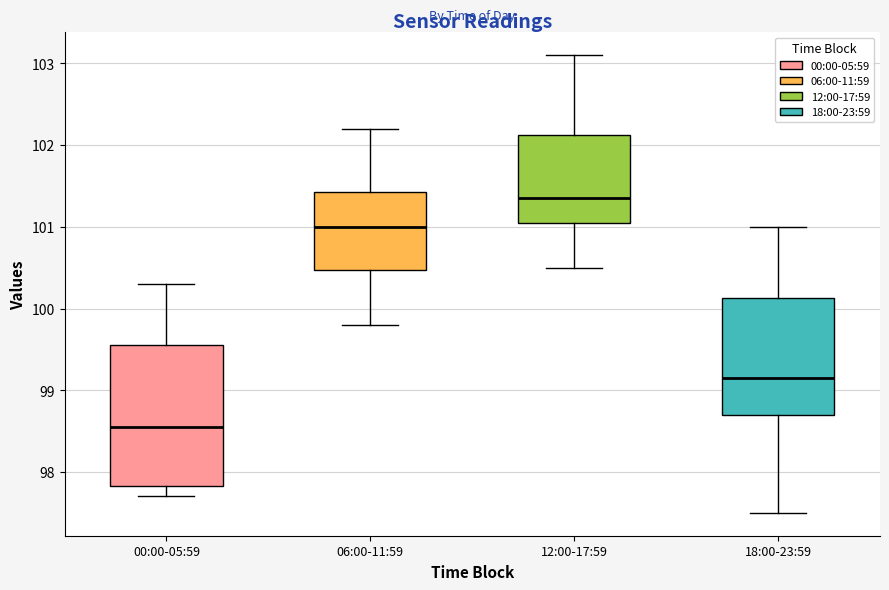

Where is the lower edge of the box for 06:00-11:59 on the y-axis? The values are not printed on the chart, so give them approximately, as read against the axis.

100.5